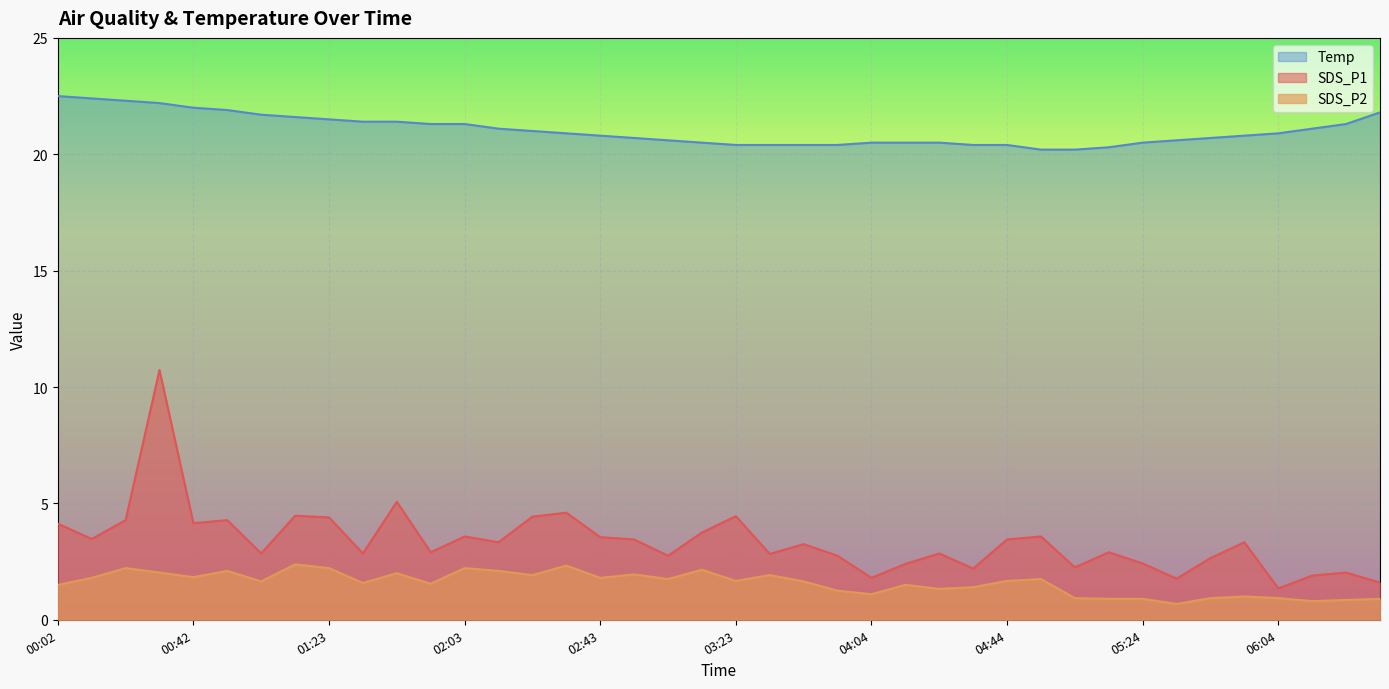

At which label does SDS_P1 first exceed 3?

00:02